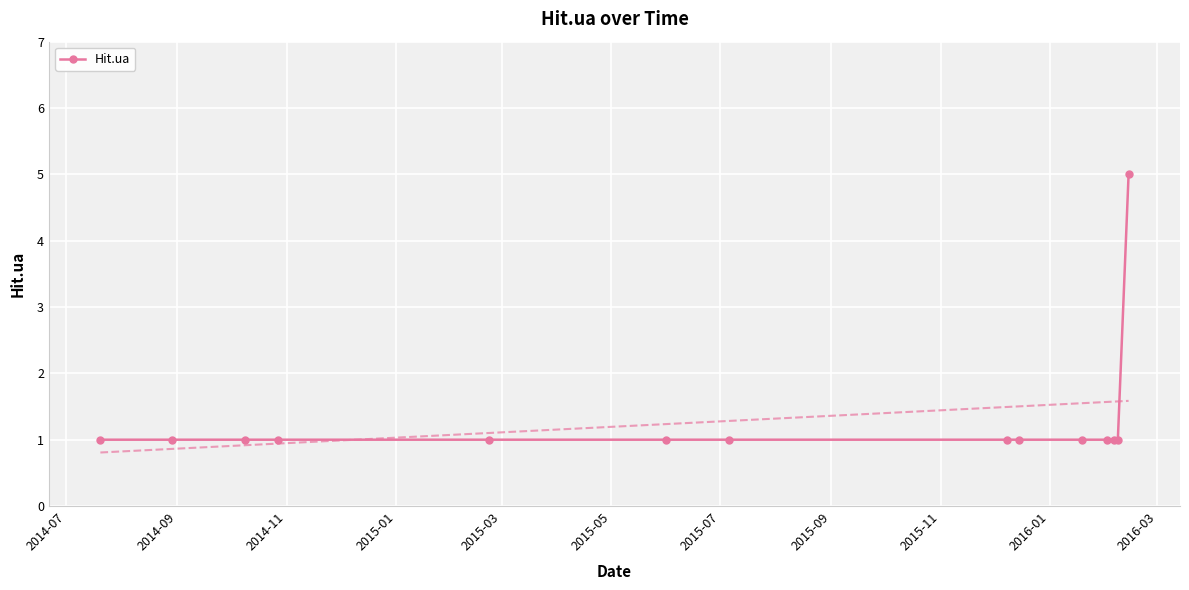

Is this an area chart (filled region under the line)?

No